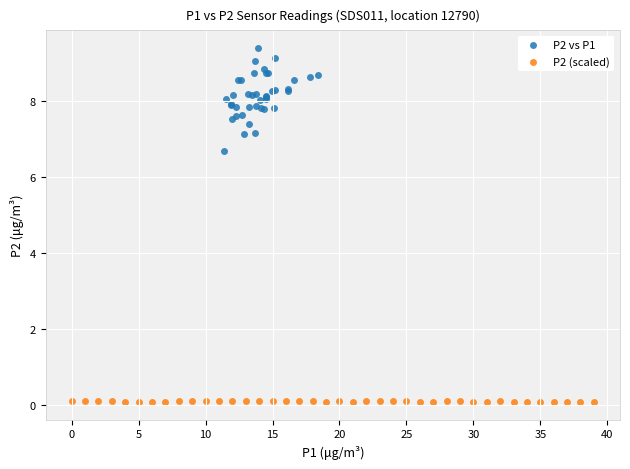

Which series contains the lowest Y value?

P2 (scaled)